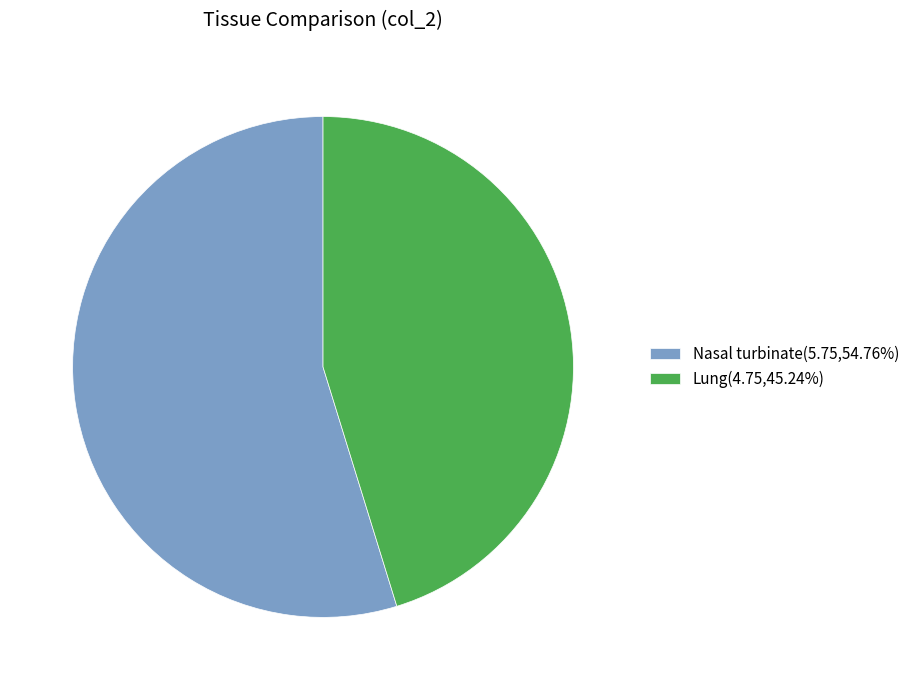

Is it true that Nasal turbinate is 45% of the pie?

False